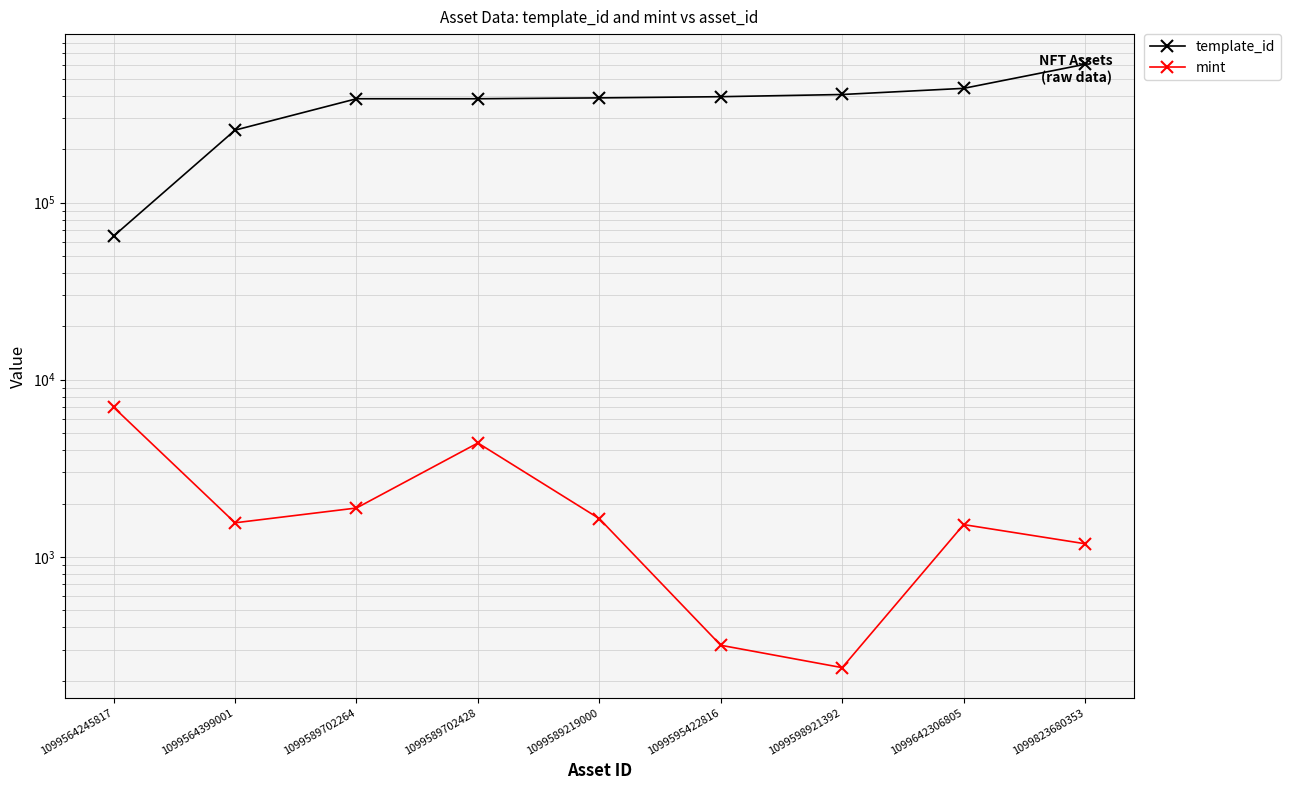

The mint series shows 6988 at 1099564245817. True or false?

True